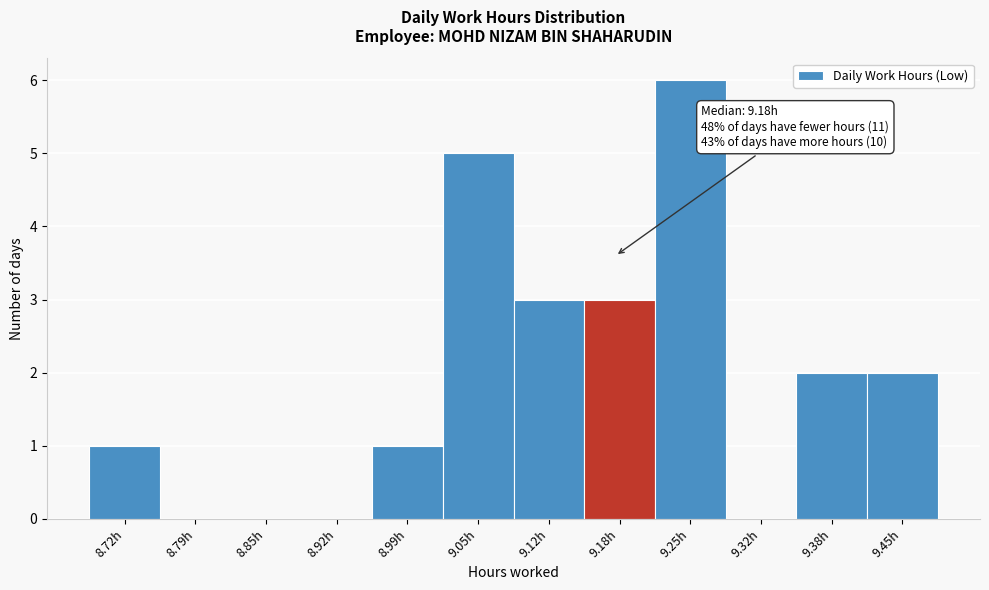

Which range on the x-axis has the tallest bar?

9.22 to 9.28